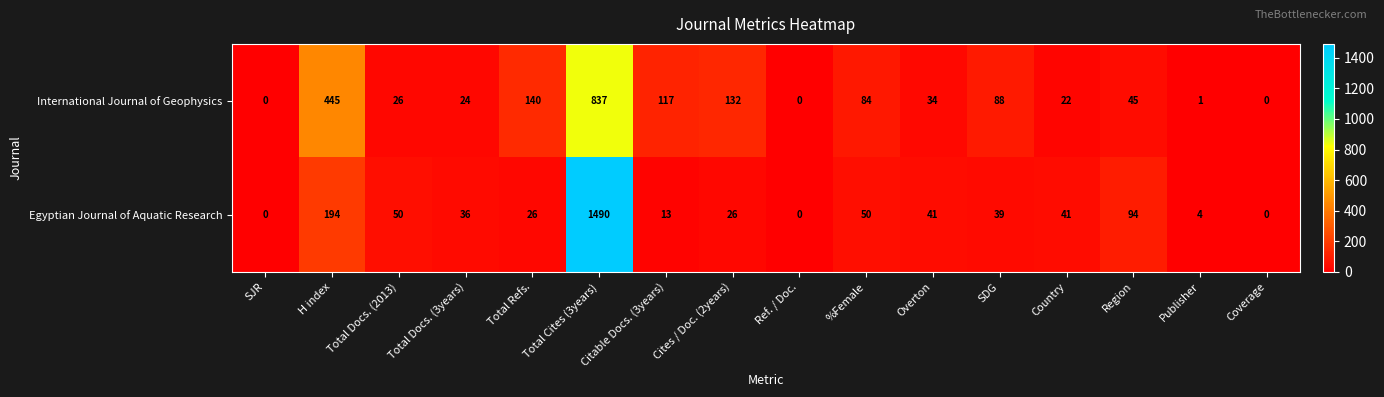

The value of Egyptian Journal of Aquatic Research at Total Docs. (2013) is 50. True or false?

True